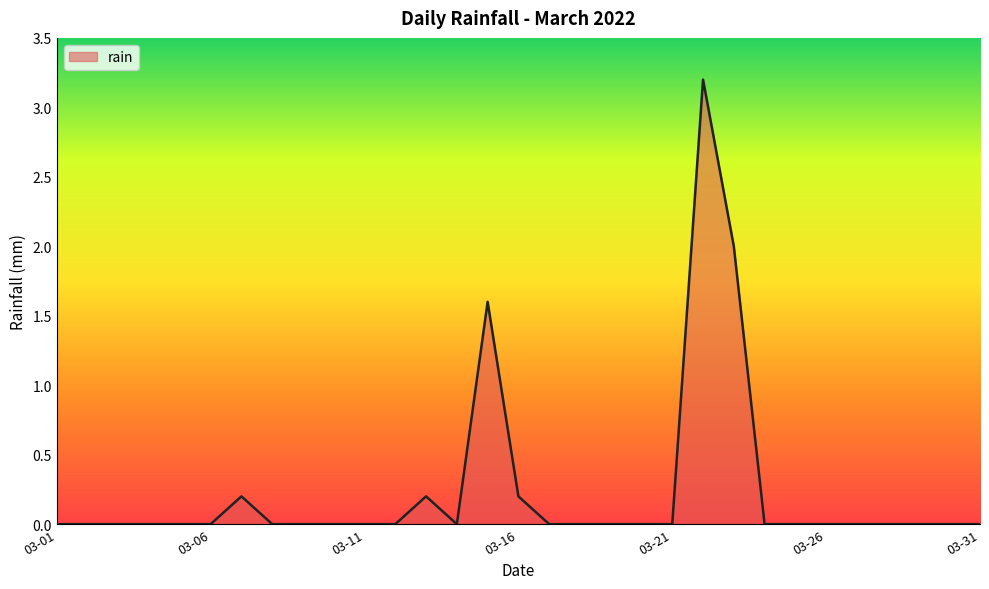

What is the difference between the maximum and minimum values?

3.2